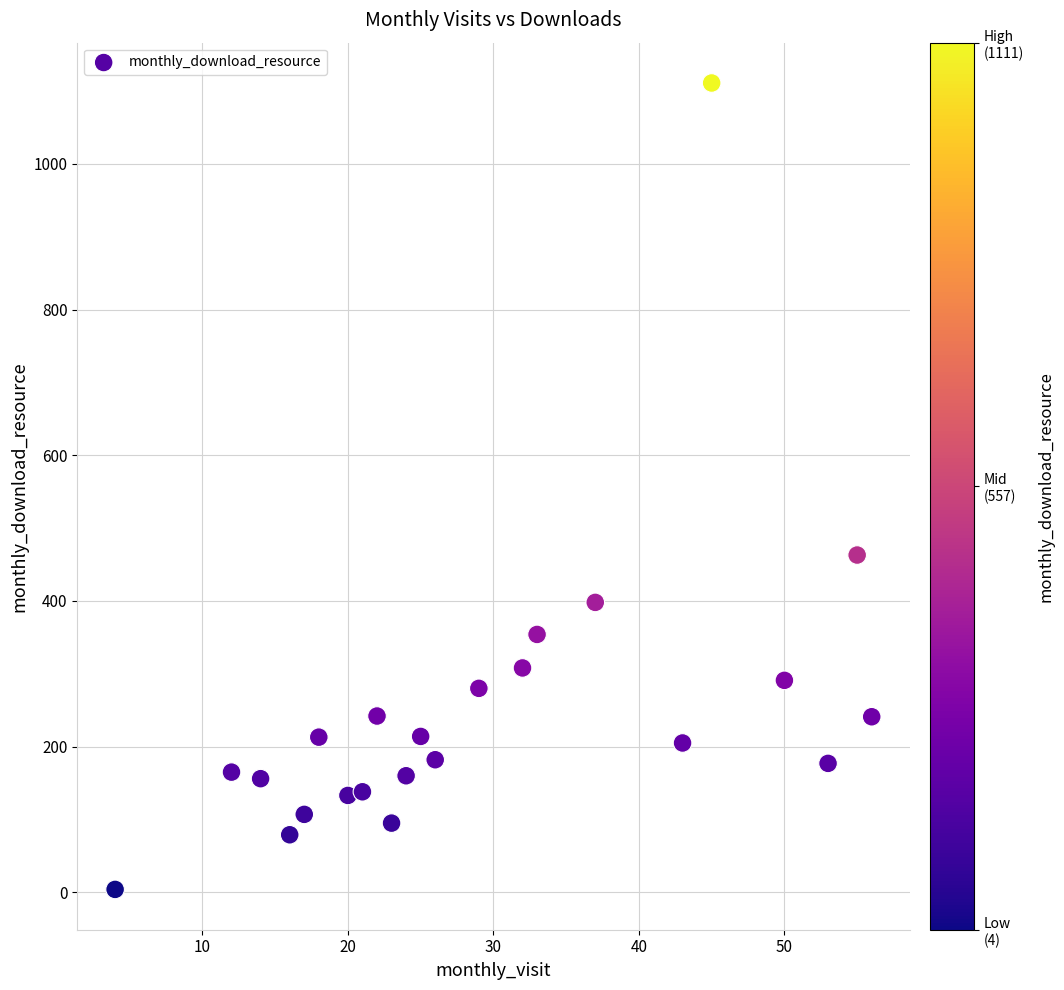

What Y value in the scatter plot is closest to 557?

463